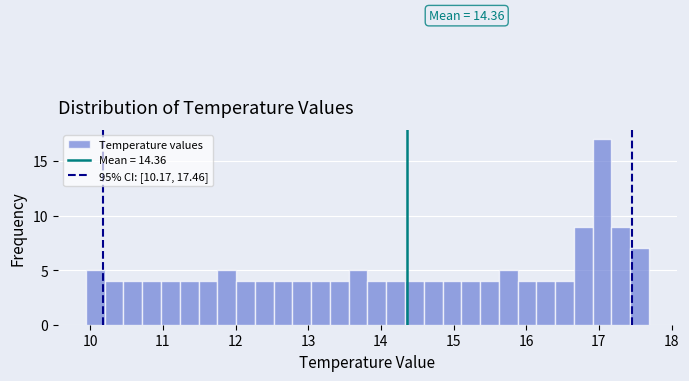

Read against the x-axis, roughly where is the centre of the tallest bar?

17.0